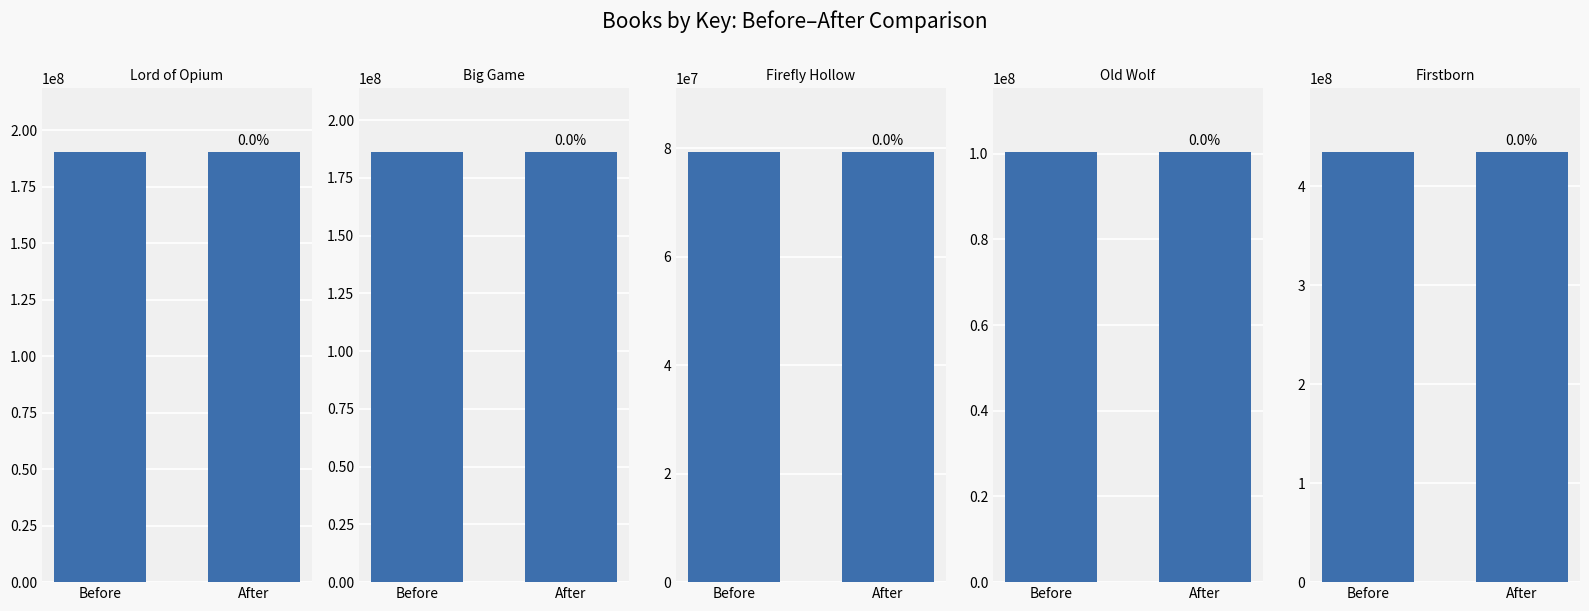

What is the greatest value displayed?

434125740